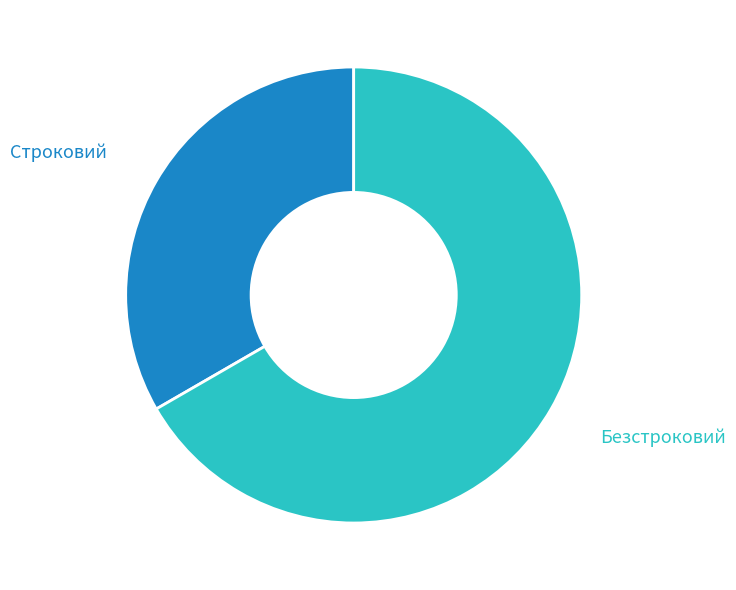

To the nearest percent, what is the average slice percentage?

50%